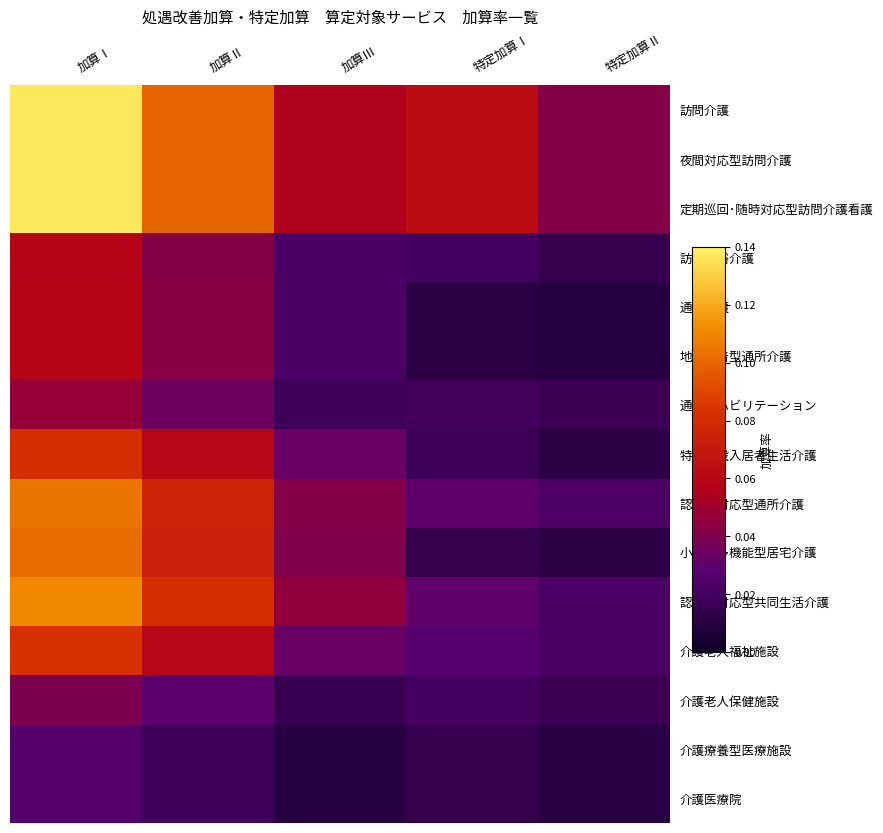

What is the spread (max minus min) of values at 加算Ⅱ?

0.1